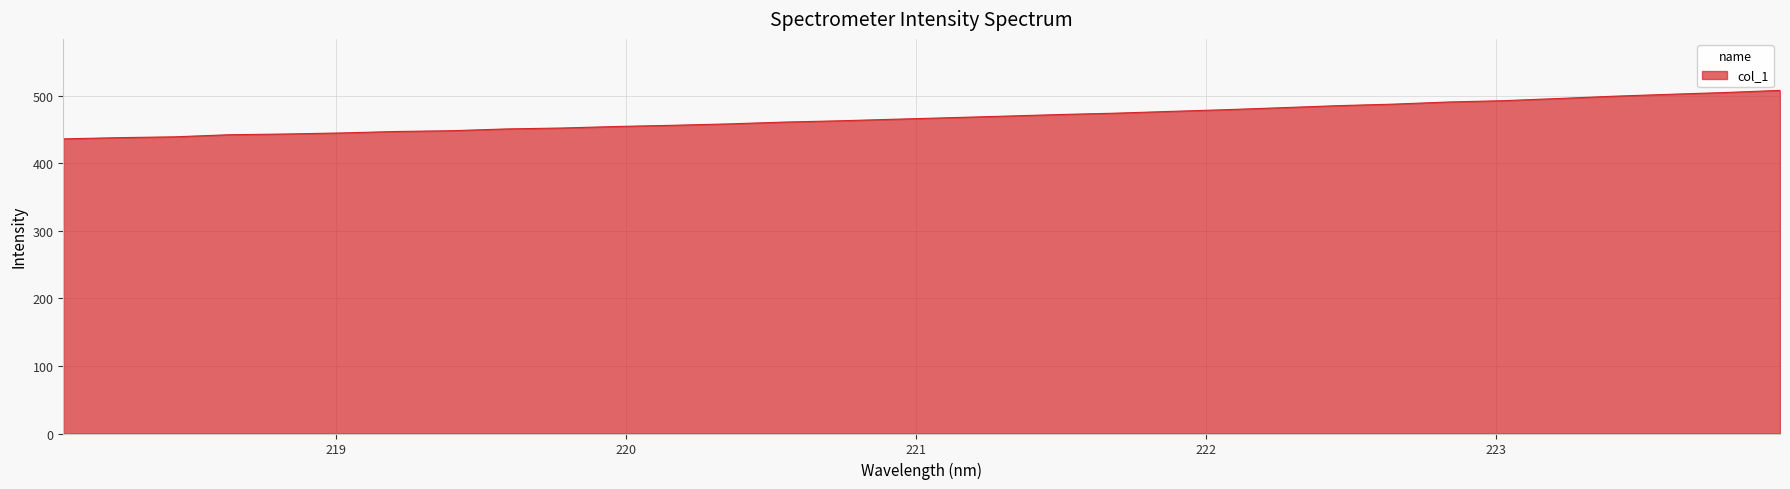

What is the maximum value shown in the chart?

508.3